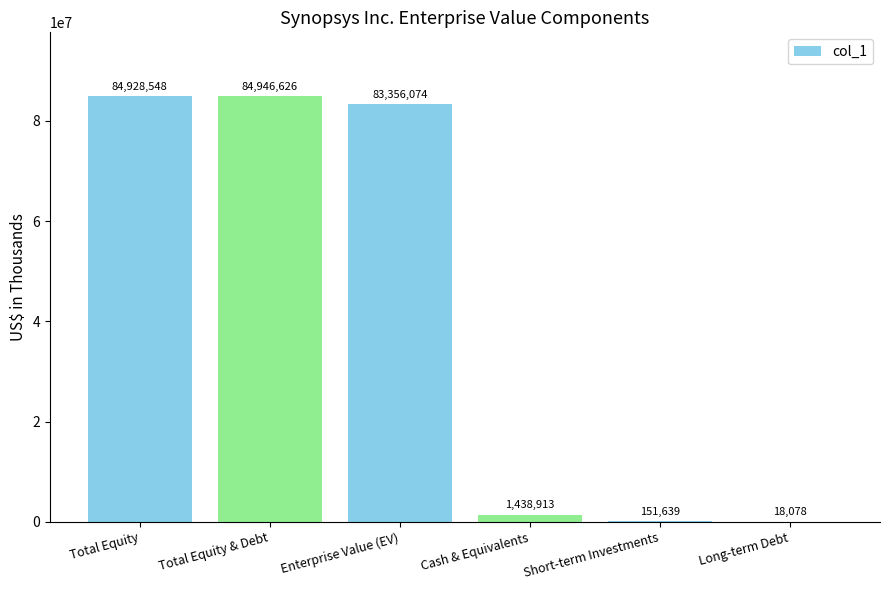

How many distinct data groups are displayed?

1